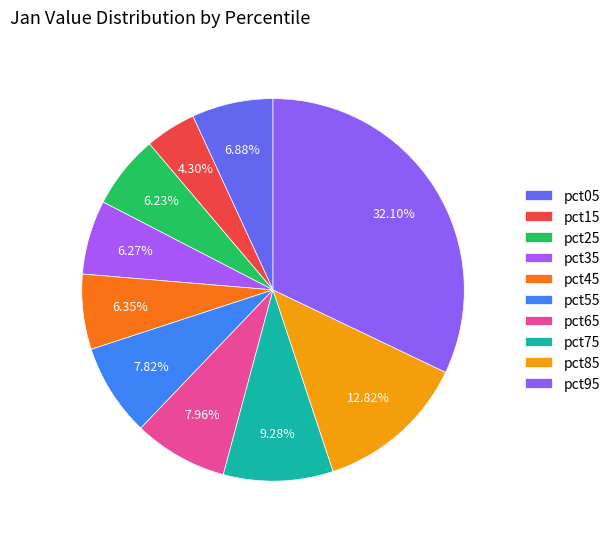

Is there any slice that represents more than half of the pie?

No